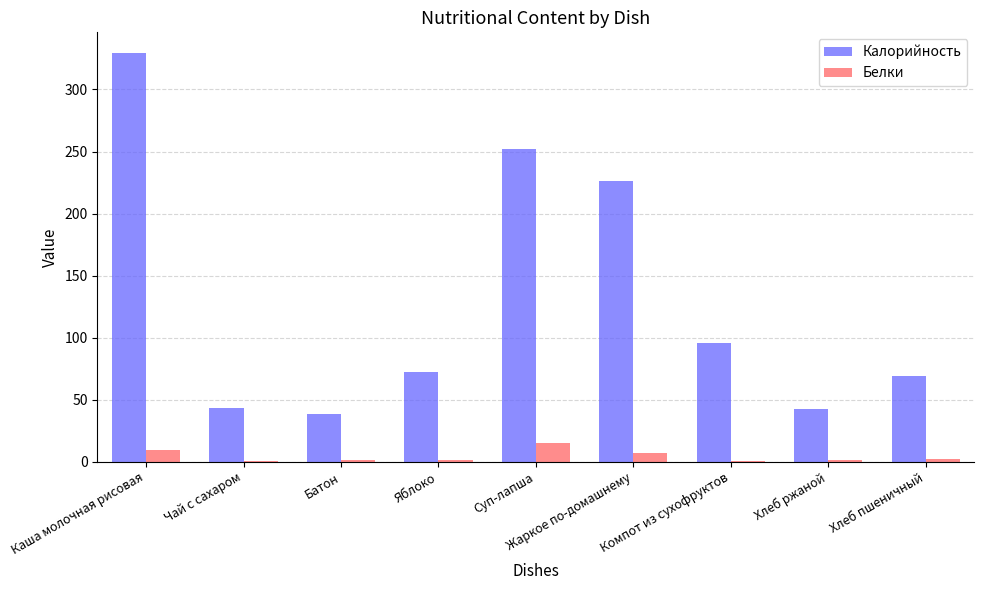

Read the Калорийность value at Компот из сухофруктов.

96.0